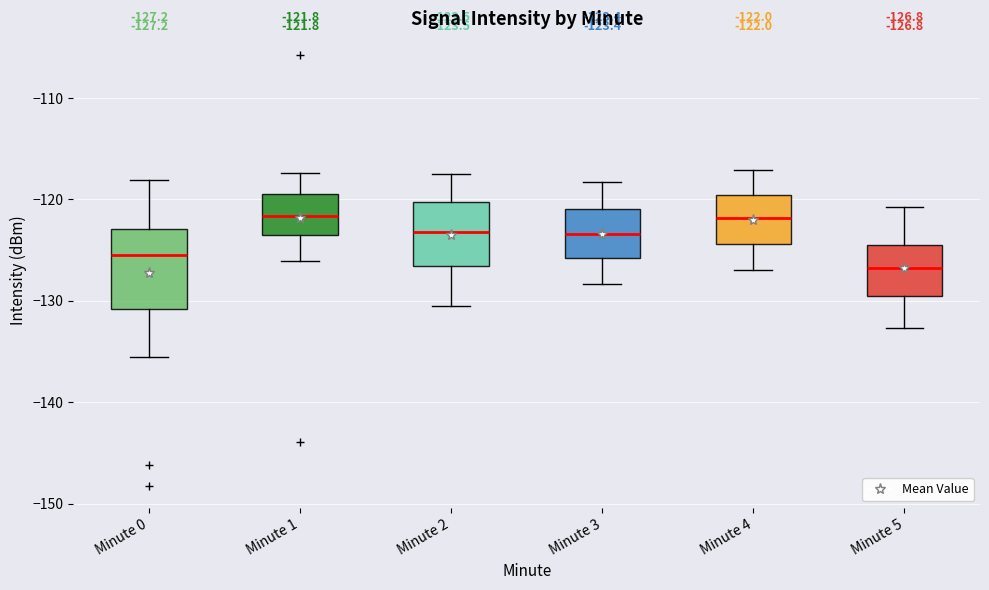

Which box is the tallest, from its lower edge to its upper edge?

Minute 0